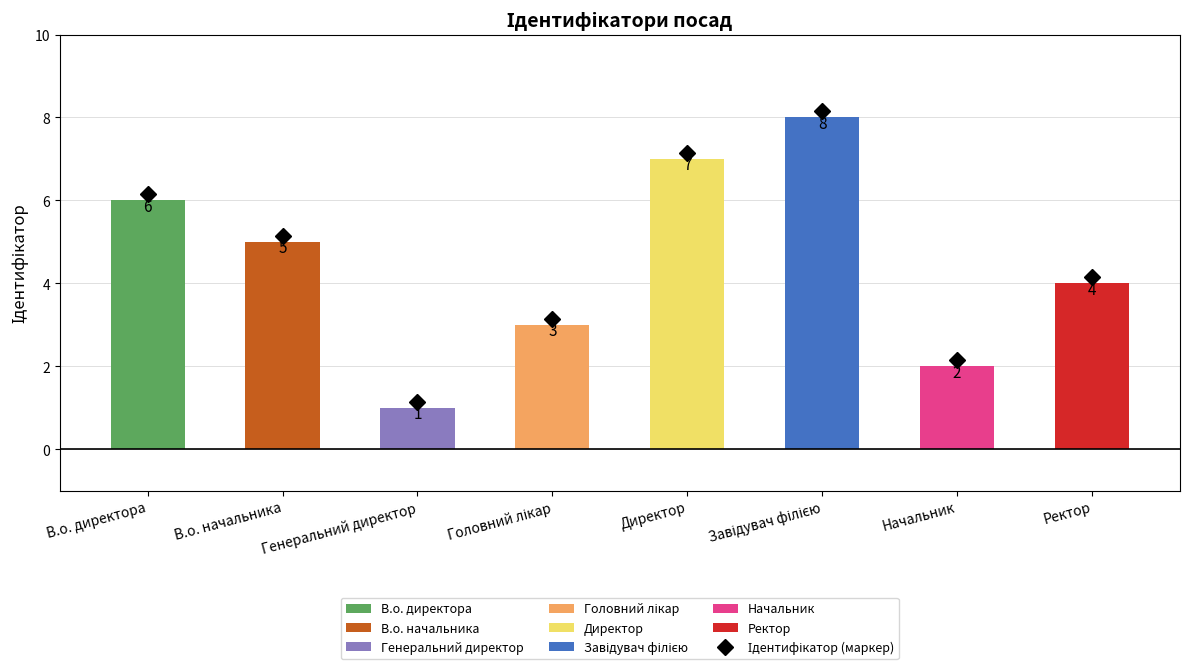

Between Ректор and В.о. директора, which is larger?

В.о. директора